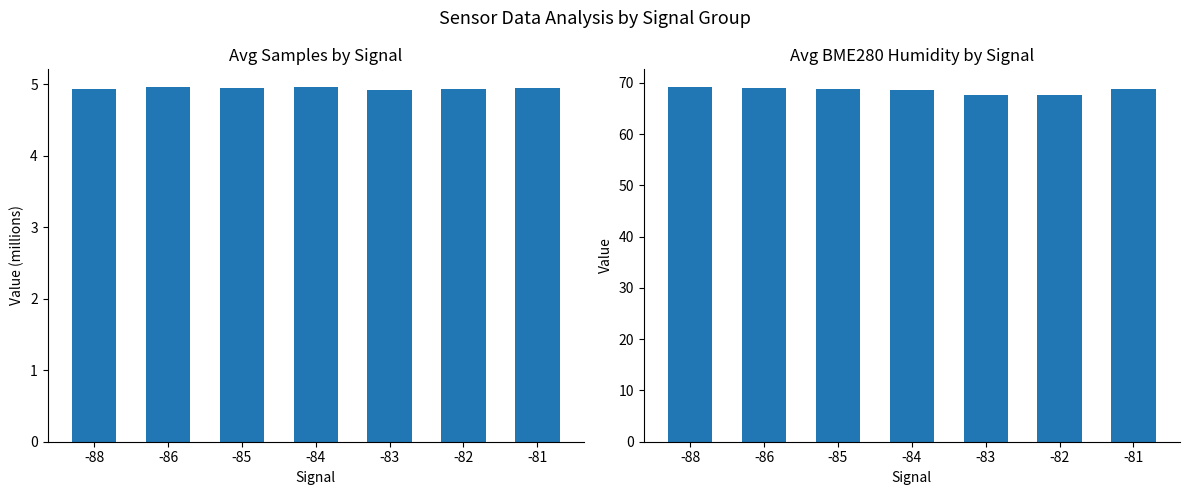

Which series changed the most between -86 and -84?

BME280_humidity